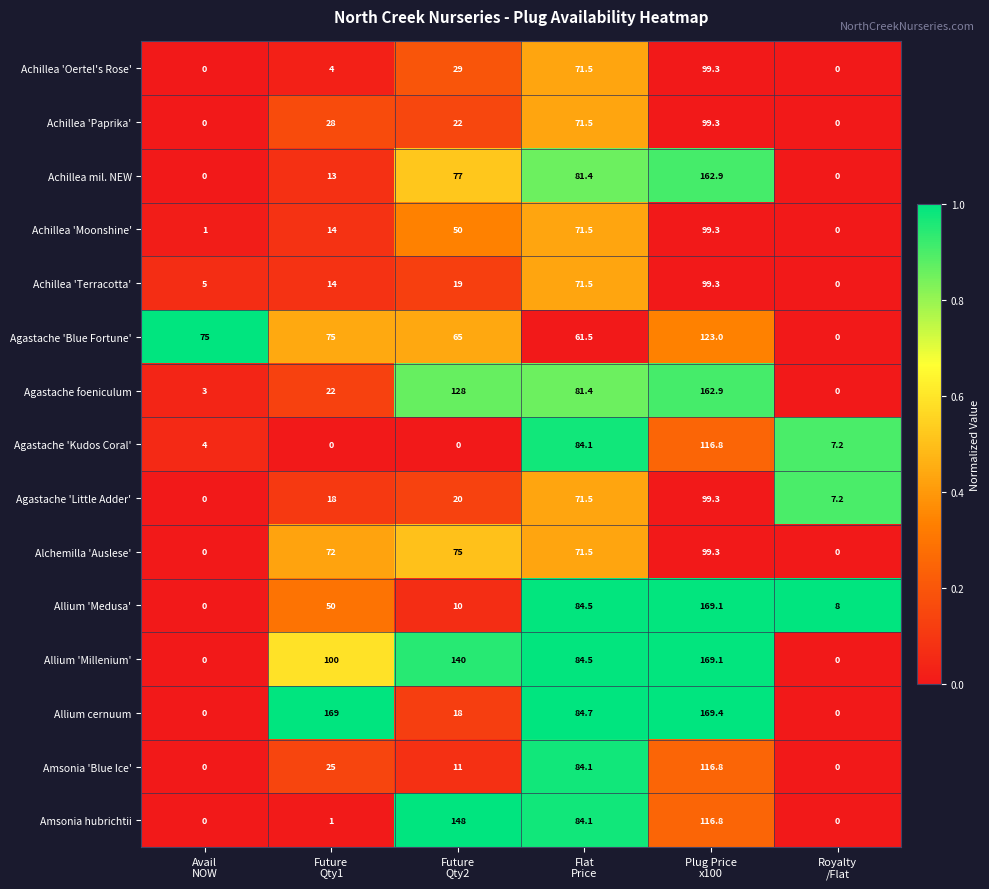

Count the number of data series in this chart.

15